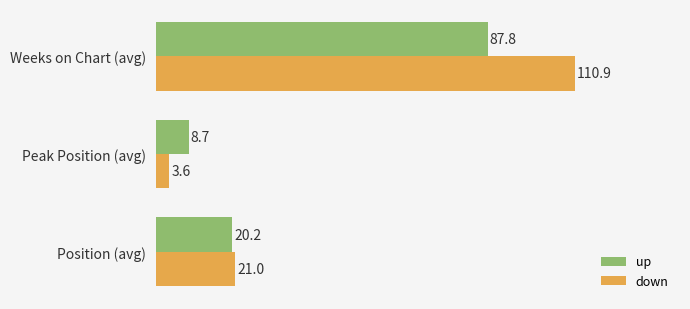

Rank the categories by up value from highest to lowest.

Weeks on Chart (avg), Position (avg), Peak Position (avg)